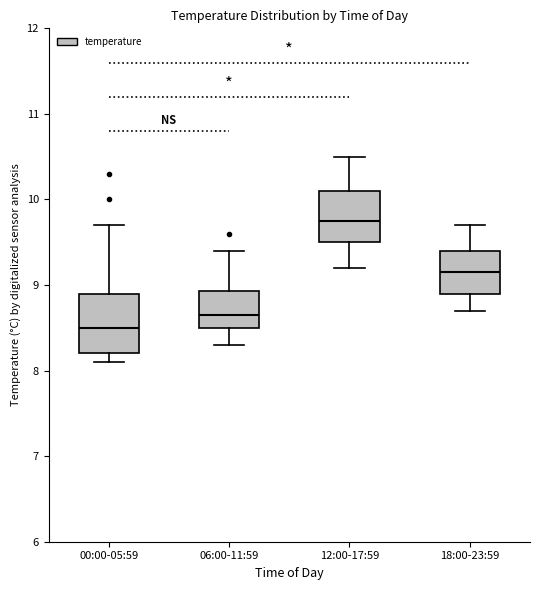

Where is the upper edge of the box for 18:00-23:59 on the y-axis? The values are not printed on the chart, so give them approximately, as read against the axis.

9.4